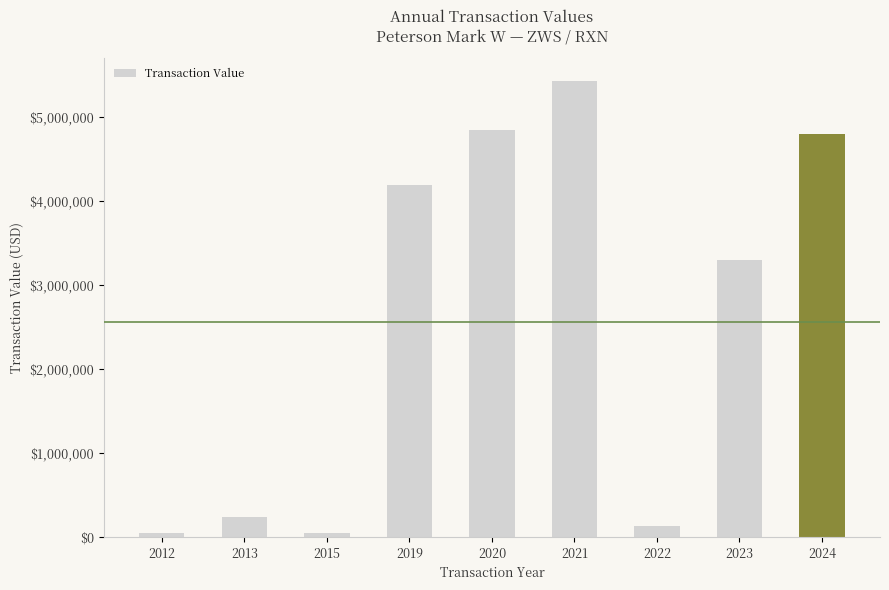

What is the difference between the maximum and minimum values?

5380236